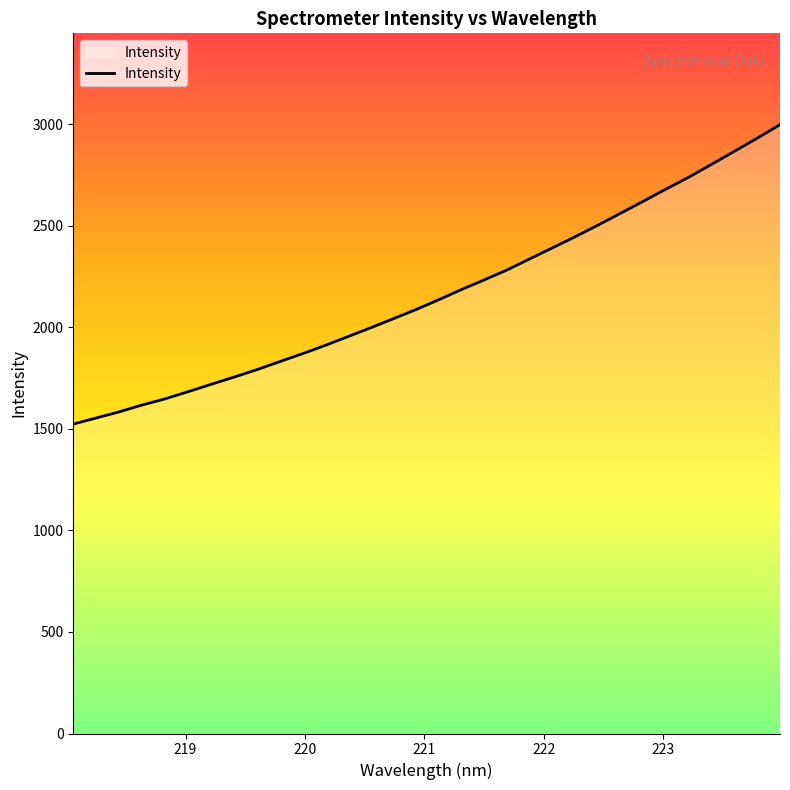

What is the greatest value displayed?

2997.4